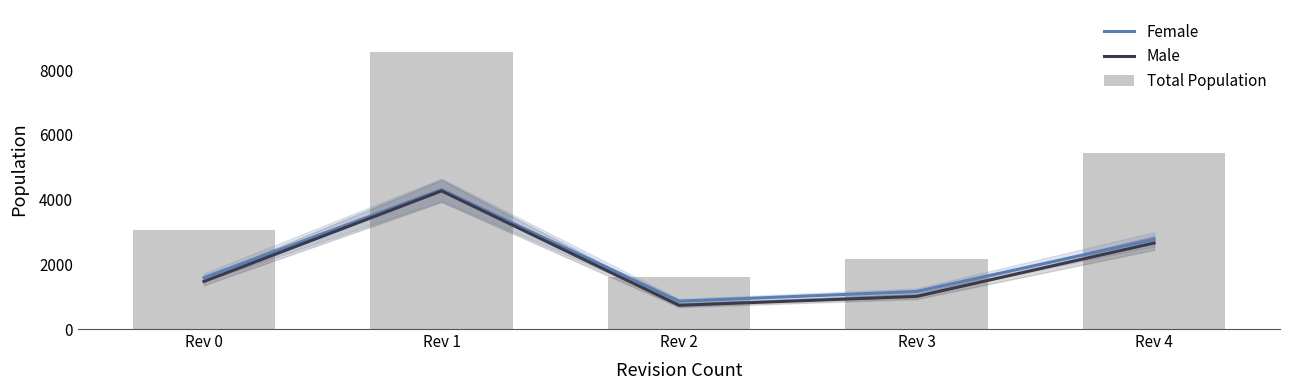

Are the bars grouped side by side (vs. stacked)?

Yes